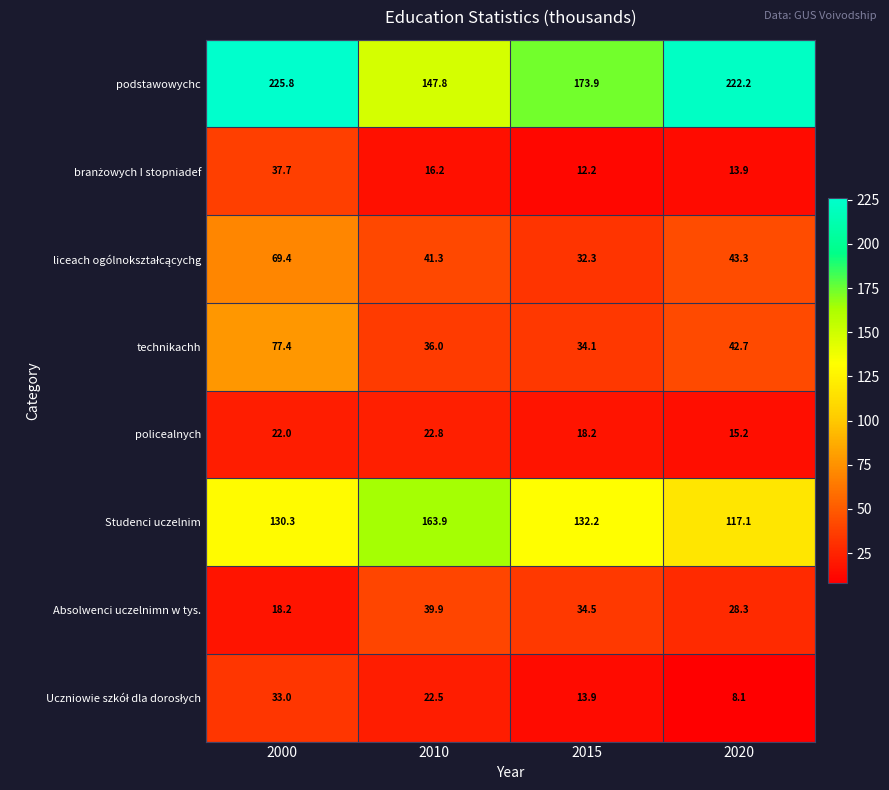

How many distinct data groups are displayed?

8